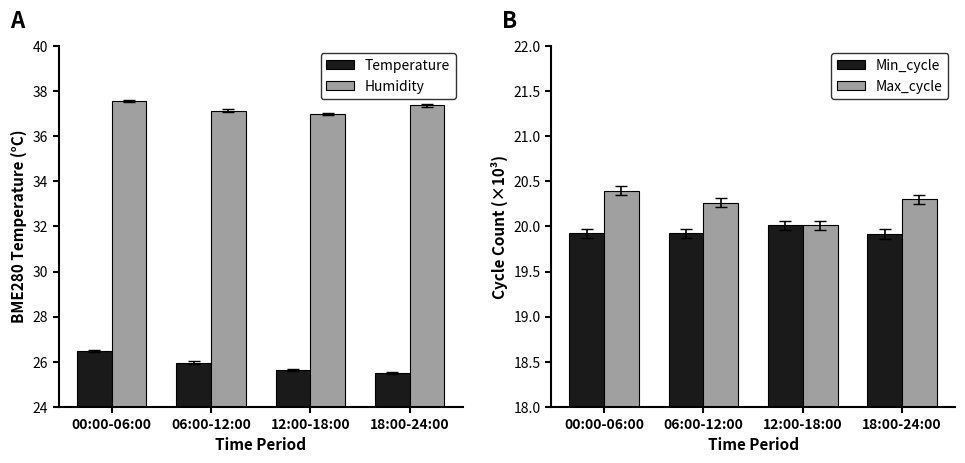

Reading left to right, extract all data points from this chart.

Min_cycle: 19.9	19.9	20.0	19.9
Max_cycle: 20.4	20.3	20.0	20.3